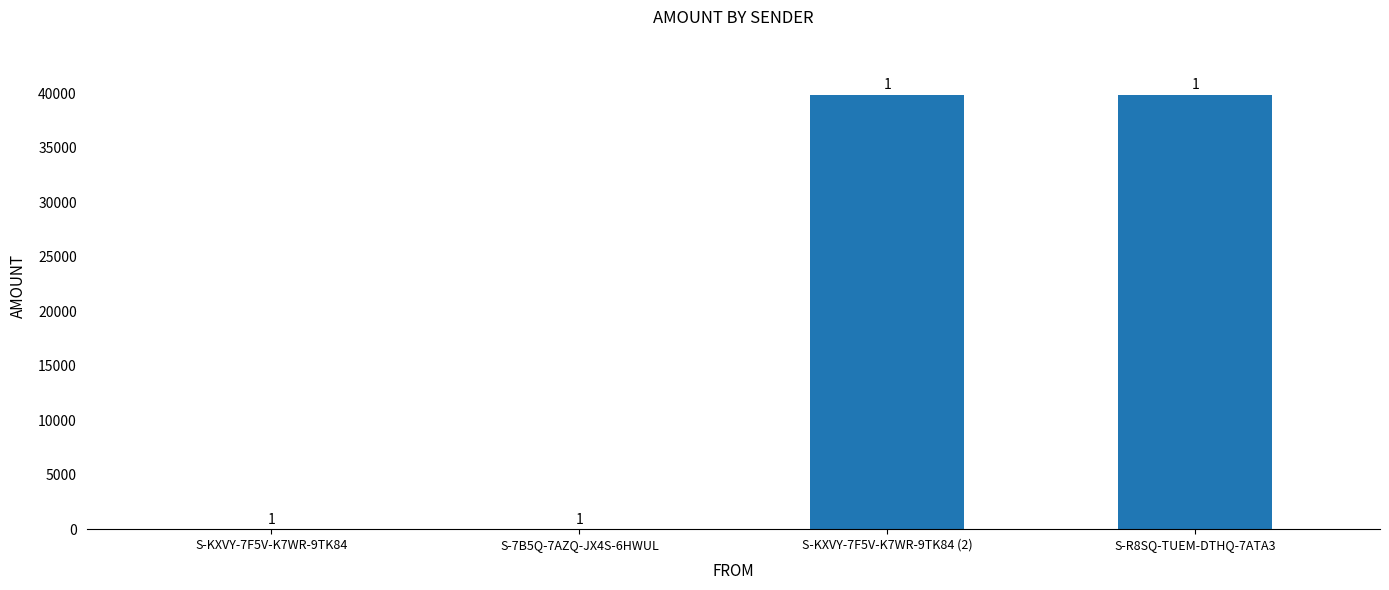

Reading left to right, what are all the values shown in this chart?

S-KXVY-7F5V-K7WR-9TK84=1	S-7B5Q-7AZQ-JX4S-6HWUL=2	S-KXVY-7F5V-K7WR-9TK84 (2)=39898	S-R8SQ-TUEM-DTHQ-7ATA3=39899